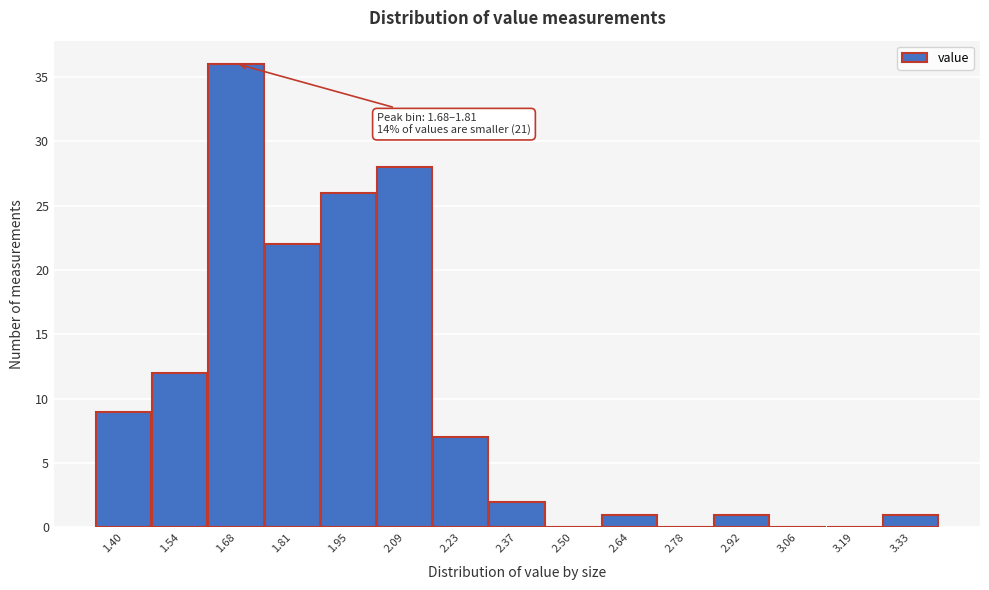

Reading left to right, extract all data points from this chart.

1.40=9	1.54=12	1.68=36	1.81=22	1.95=26	2.09=28	2.23=7	2.37=2	2.50=0	2.64=1	2.78=0	2.92=1	3.06=0	3.19=0	3.33=1